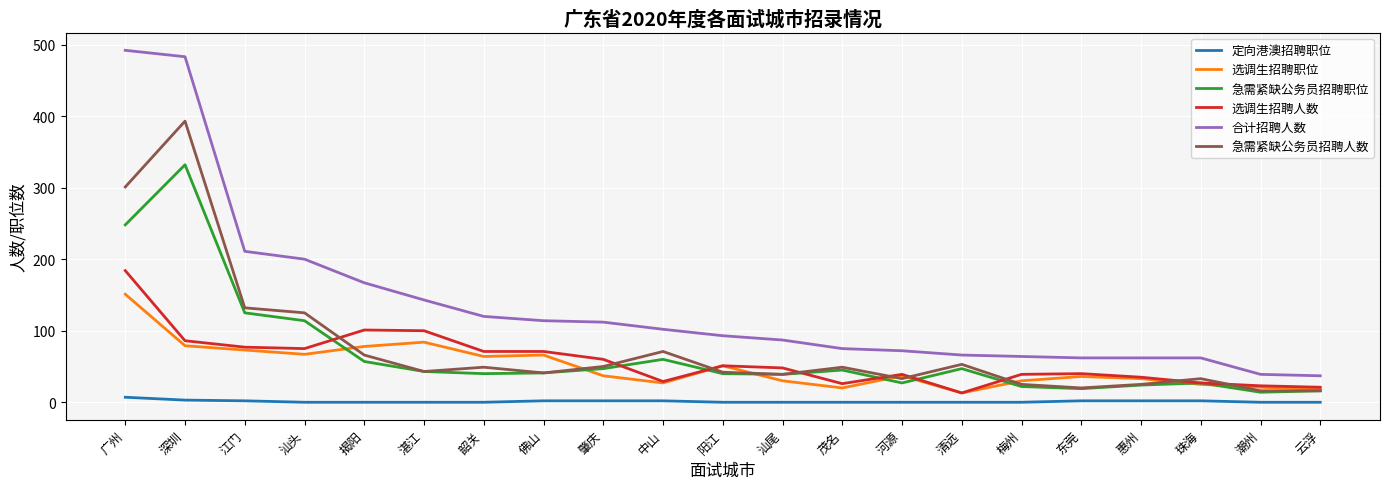

Does the chart have visible grid lines?

Yes